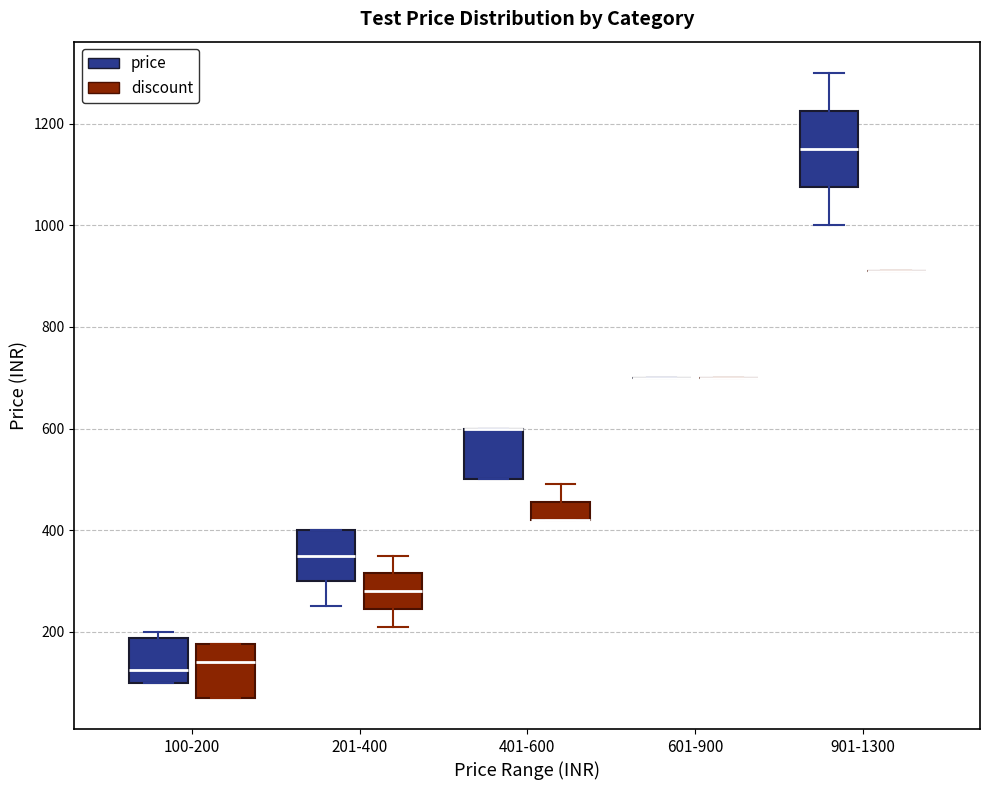

Comparing the boxes themselves (not the whiskers), which one is the tallest?

901-1300 (price)